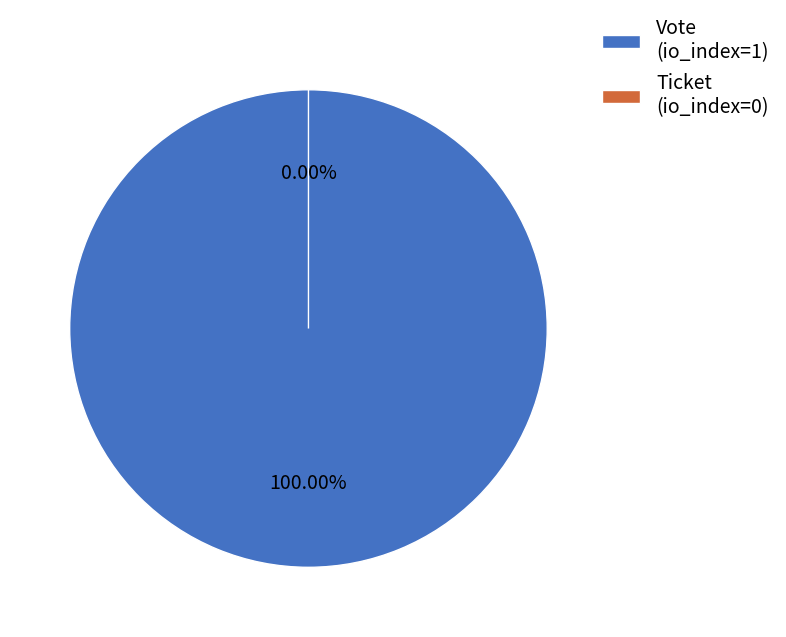

What is the smallest slice in the pie chart?

Ticket (io_index=0)